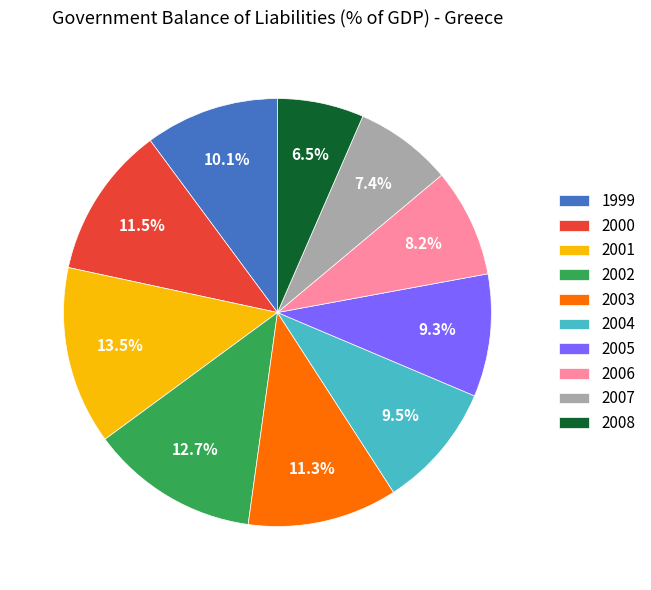

Count the number of slices in the pie.

10